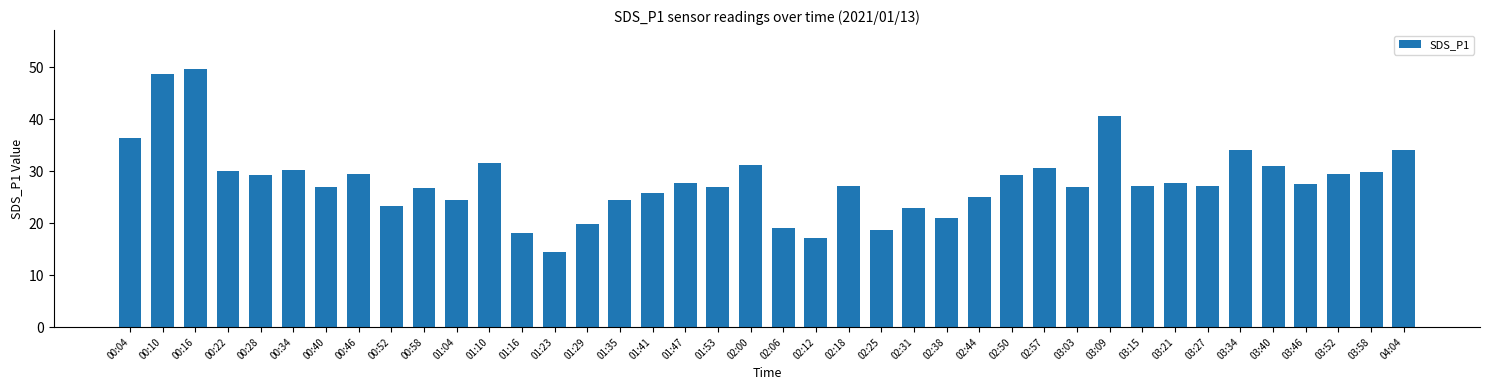

Where is the data nearest to the value 32?

01:10